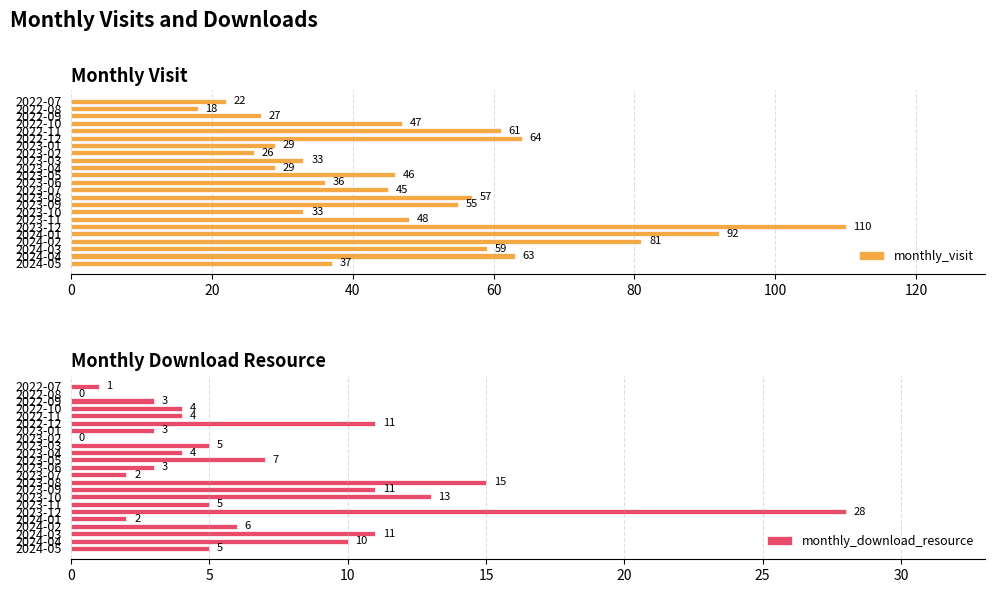

How many data points in monthly_download_resource are above 5?

9